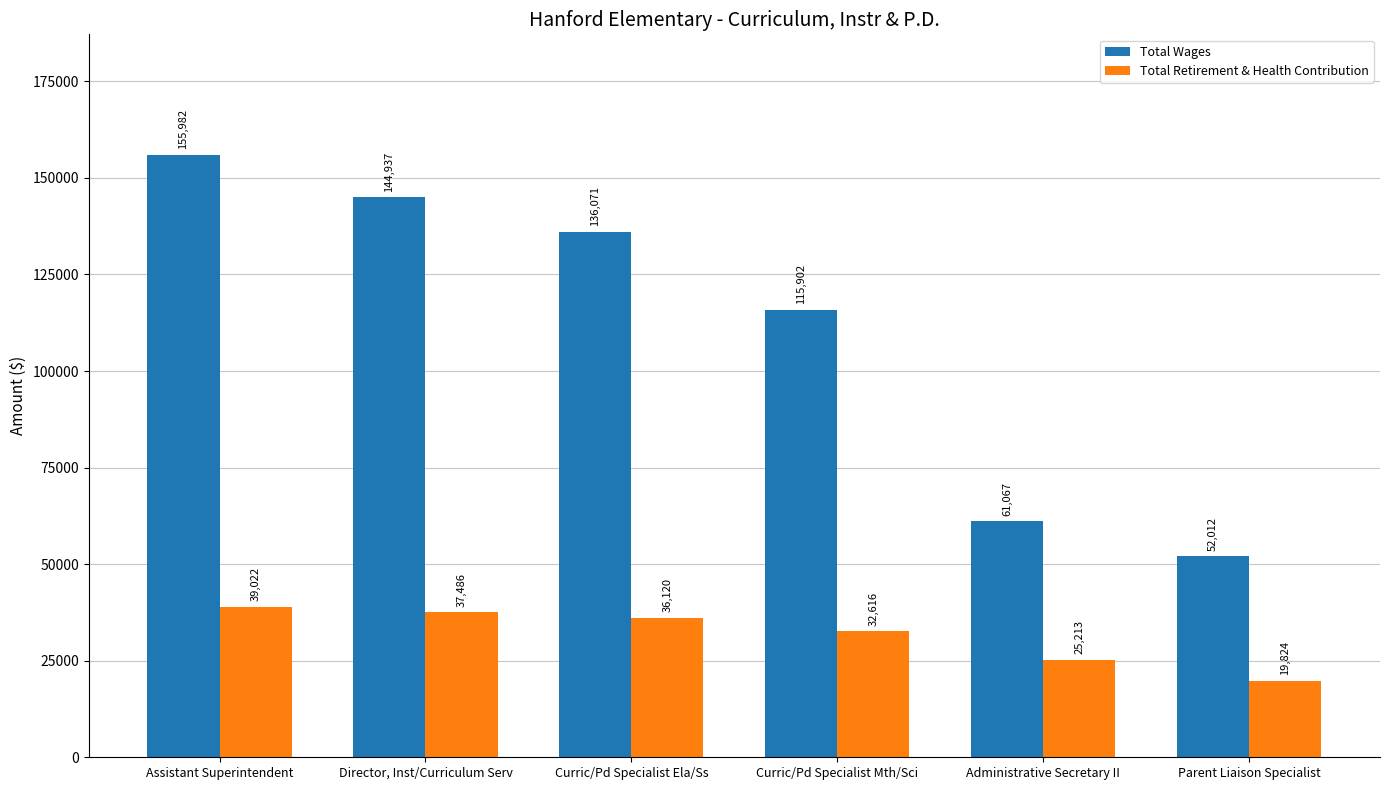

What is the label of the 5th bar from the left?

Administrative Secretary II